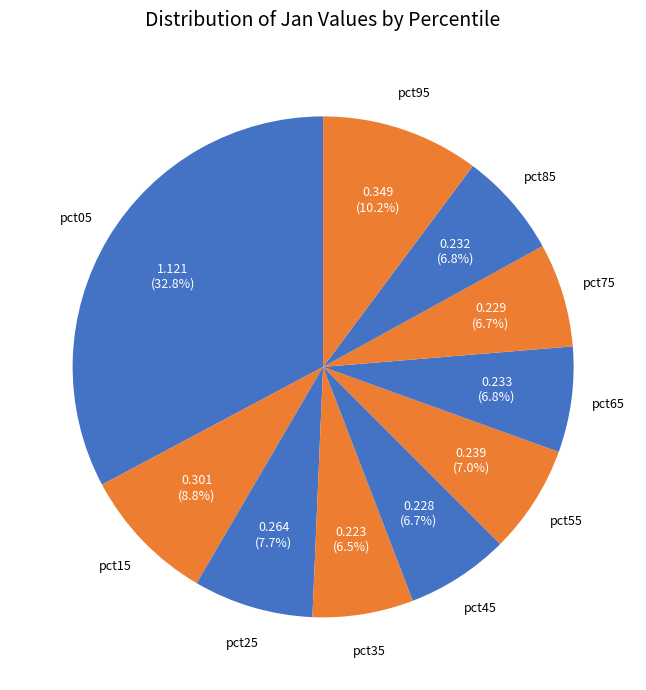

To the nearest percent, what is the difference between the pct25 and pct35 slice percentages?

1%